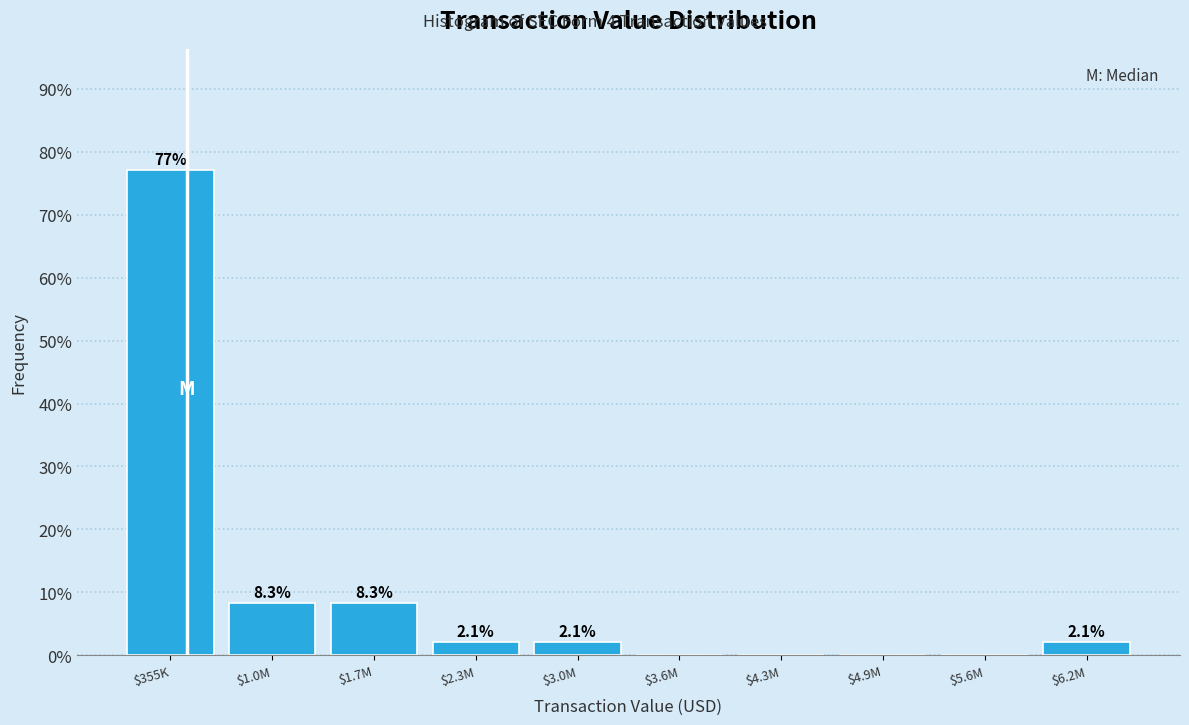

Which category has the highest value across all series?

$355K